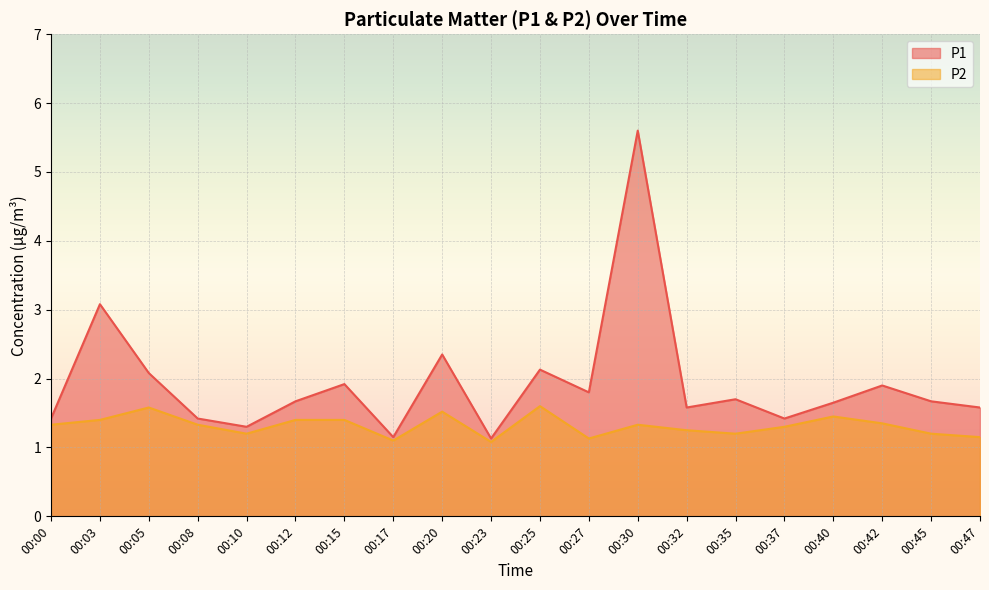

Rank the series at 00:12 from highest to lowest value.

P1, P2